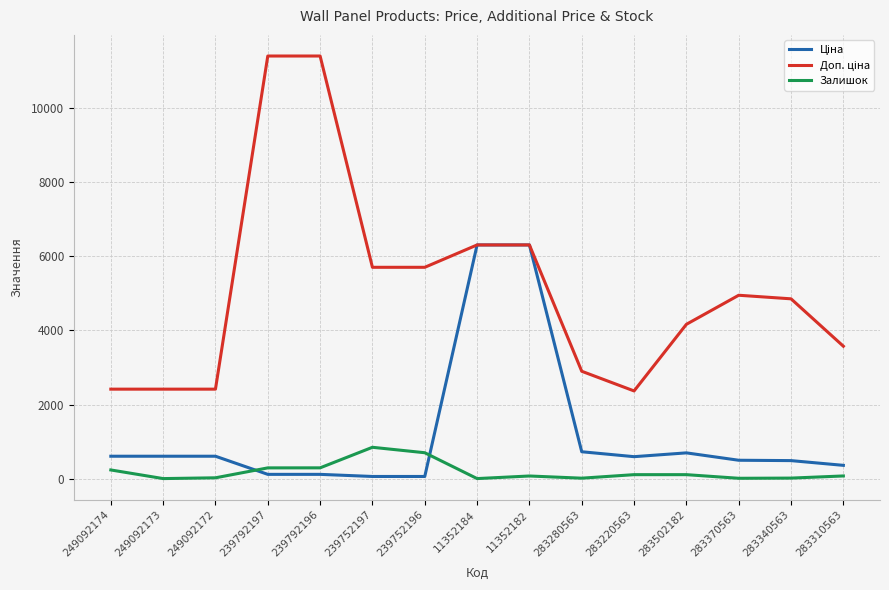

What is the difference between the highest and lowest values at 283310563?

3502.9